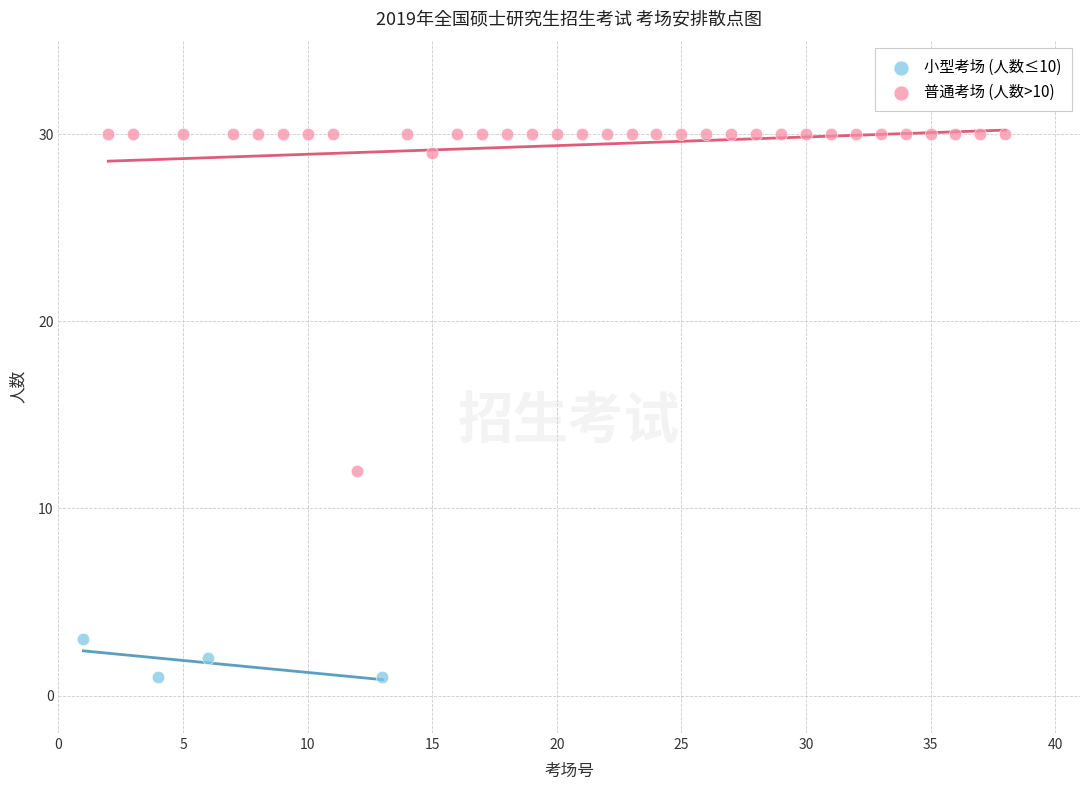

Which series contains the lowest Y value?

小型考场 (人数≤10)